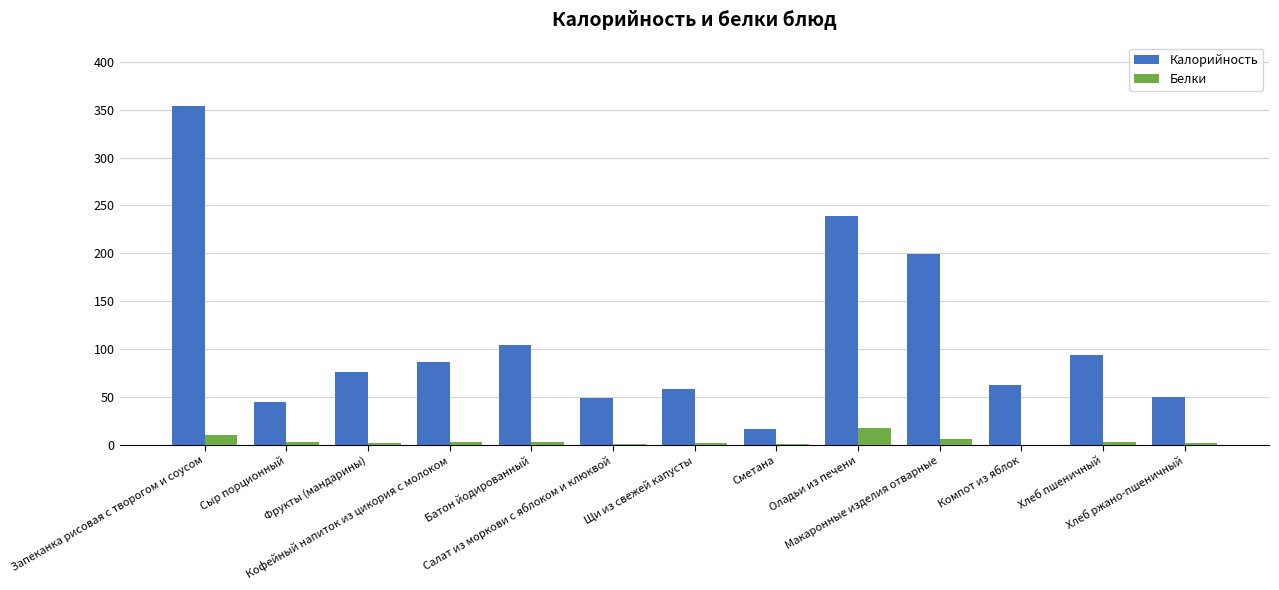

True or false: Белки has a value of 3.1 at Сыр порционный.

True